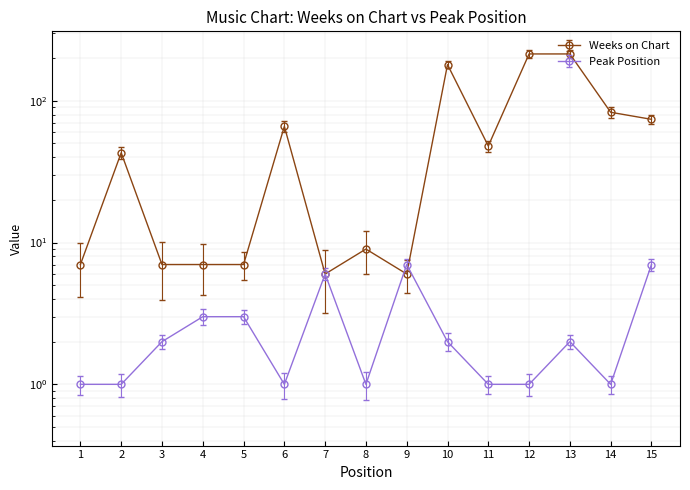

What is the sum of all Weeks on Chart values?

971